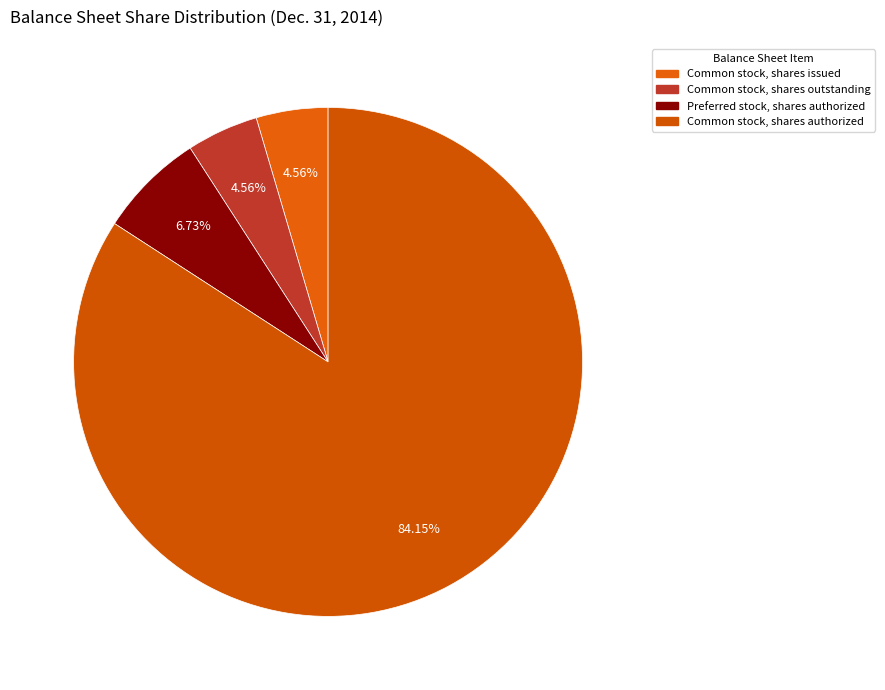

What is the largest slice in the pie chart?

Common stock, shares authorized